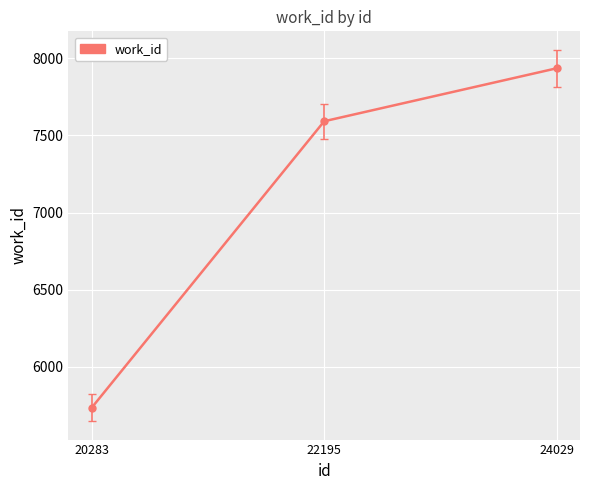

Reading right to left, extract all data points from this chart.

24029=7934	22195=7591	20283=5736